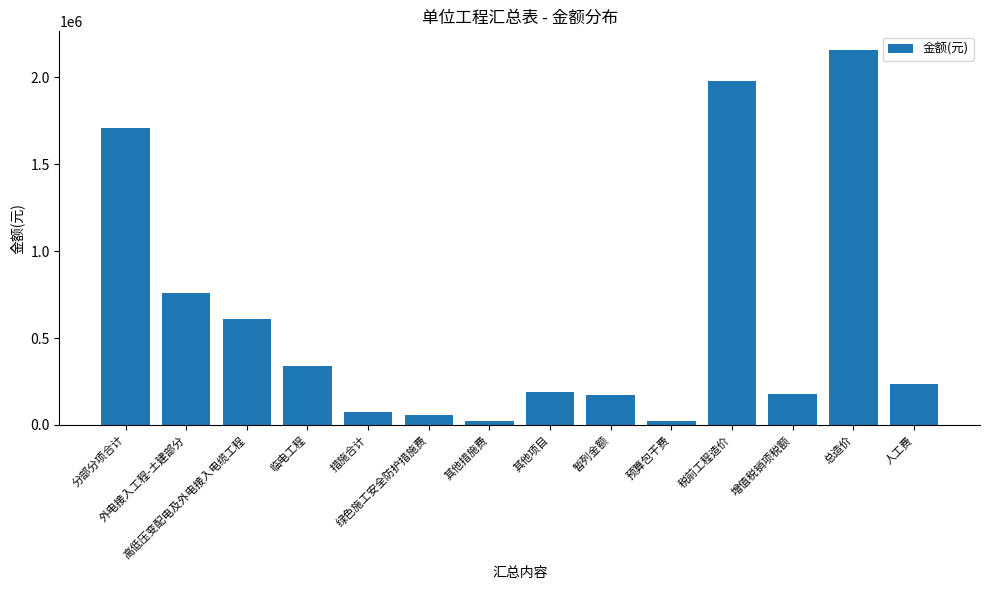

What is the average value?

607582.8